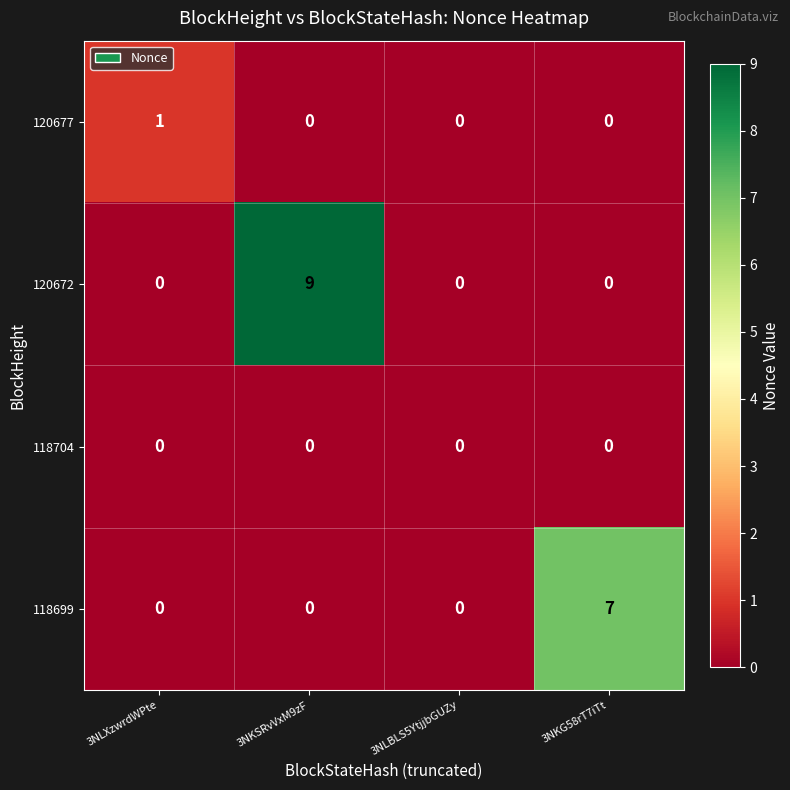

Rank the series by their maximum value, from lowest to highest.

118704, 120677, 118699, 120672